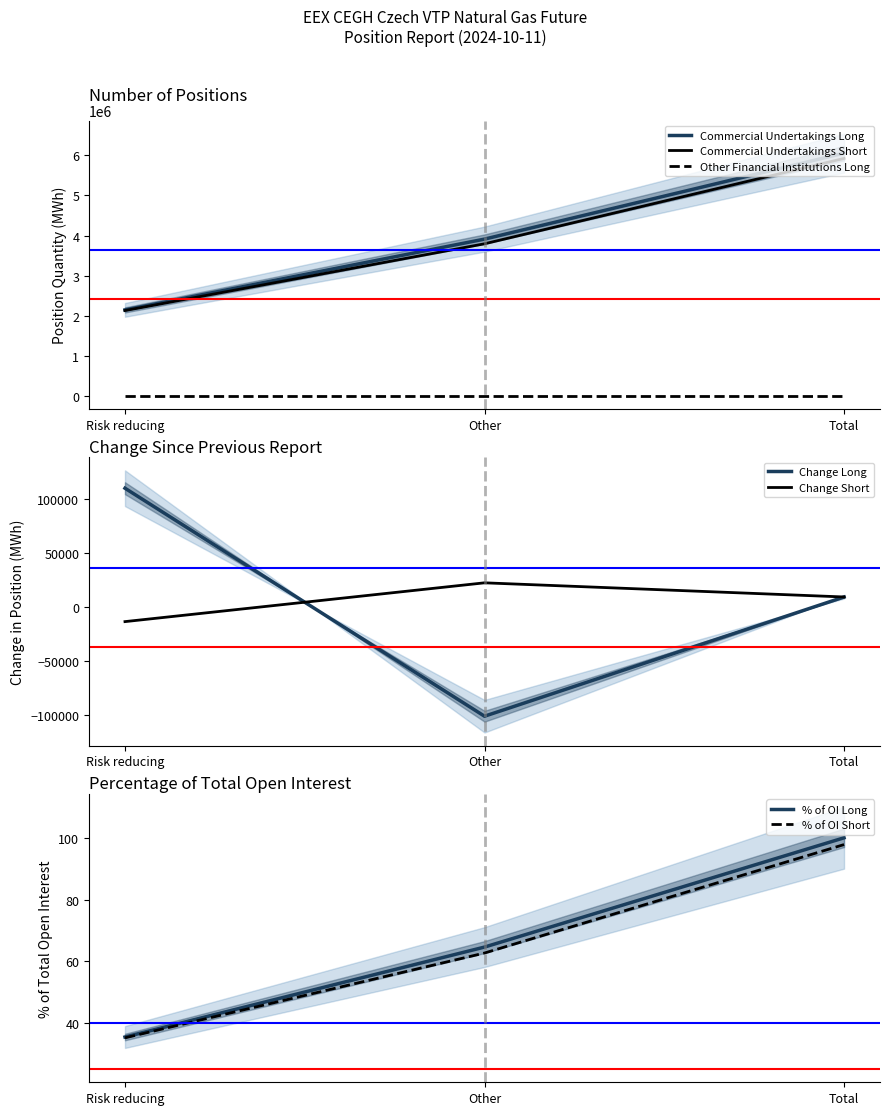

At which label does Commercial Undertakings Short reach its minimum?

Risk reducing